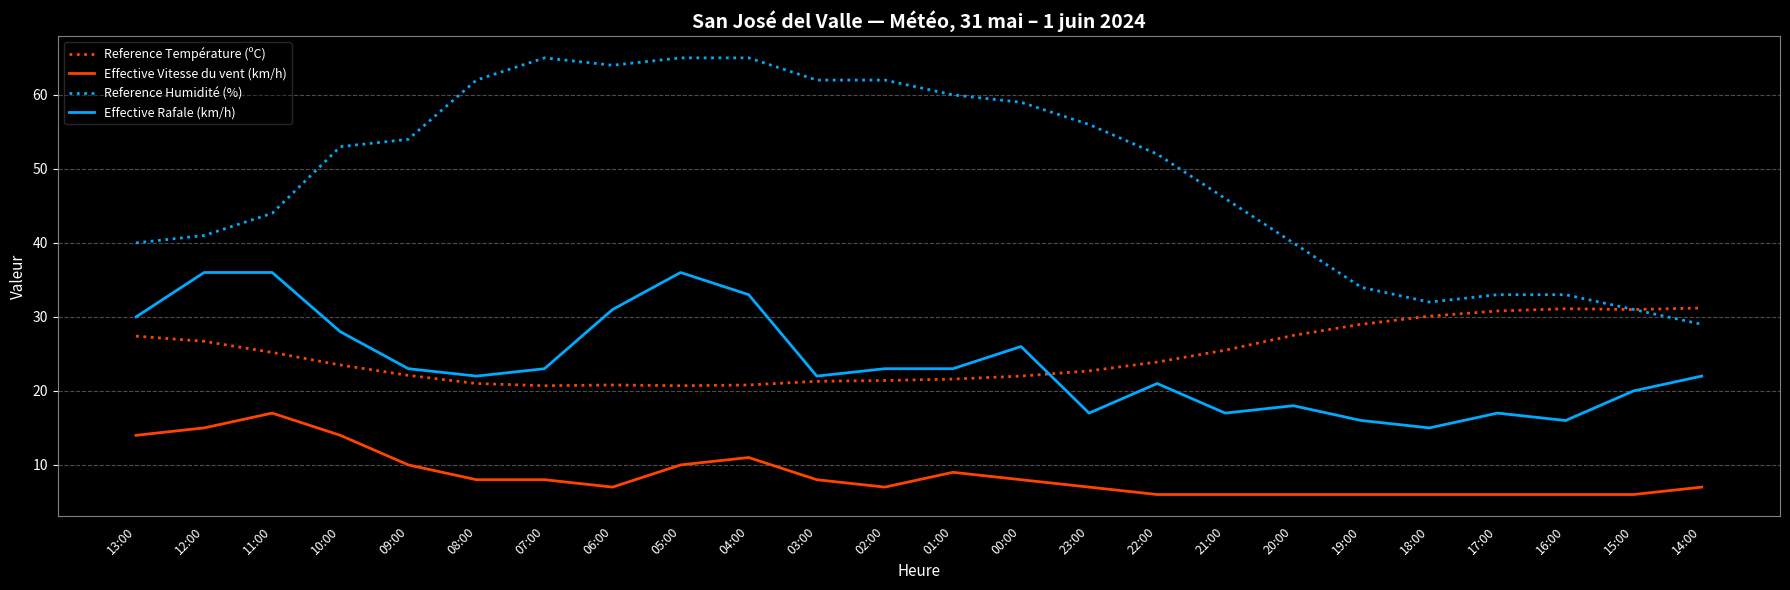

True or false: Reference Humidité (%) and Effective Rafale (km/h) intersect in this chart.

False